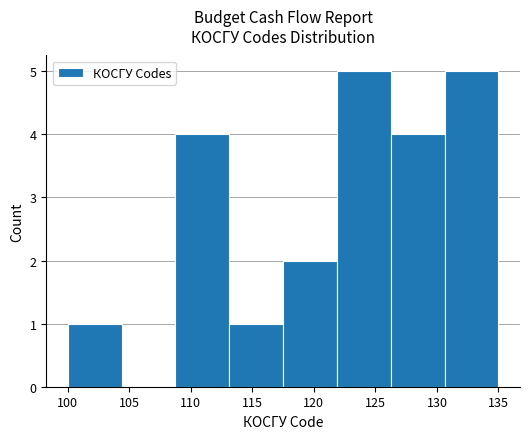

What is the height of the bar covering 130.5 to 135.0 on the x-axis? Neither the bar edges nor the heights are printed on the chart, so give them approximately, as read against the axes.

5